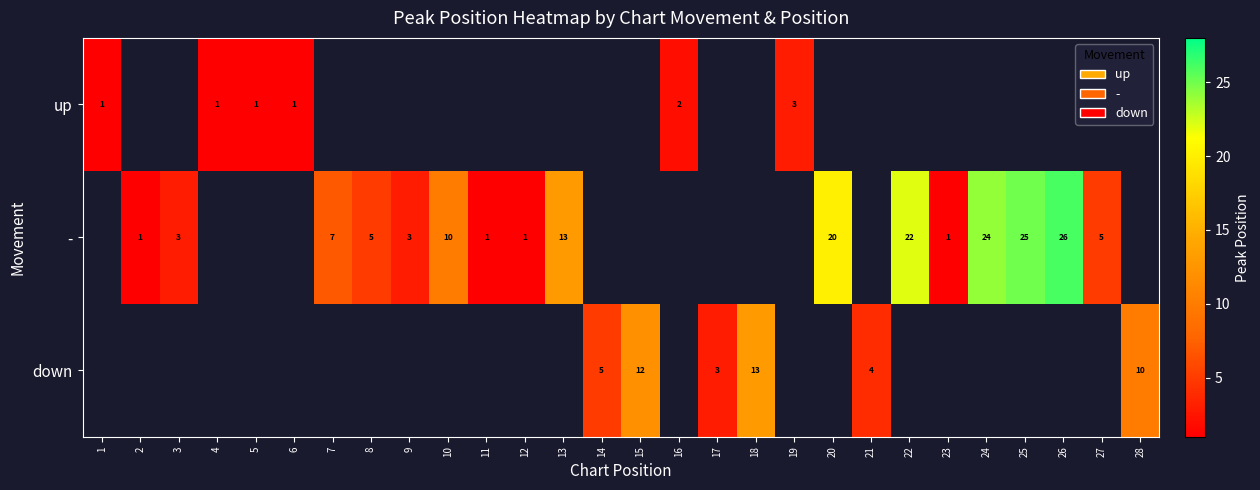

Is the value of down at 14 greater than the value of - at 23?

Yes